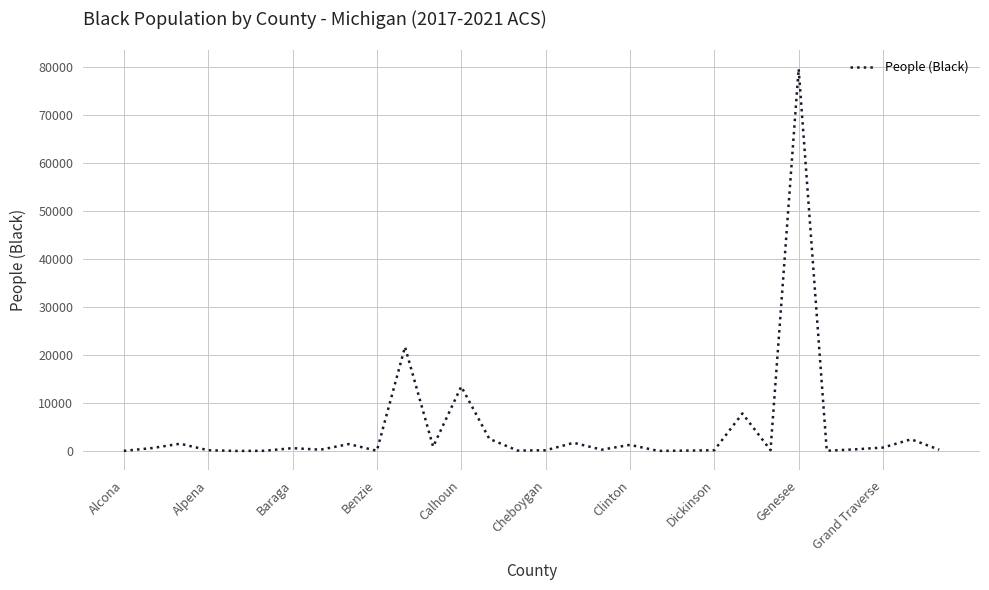

What is the maximum value shown in the chart?

79541